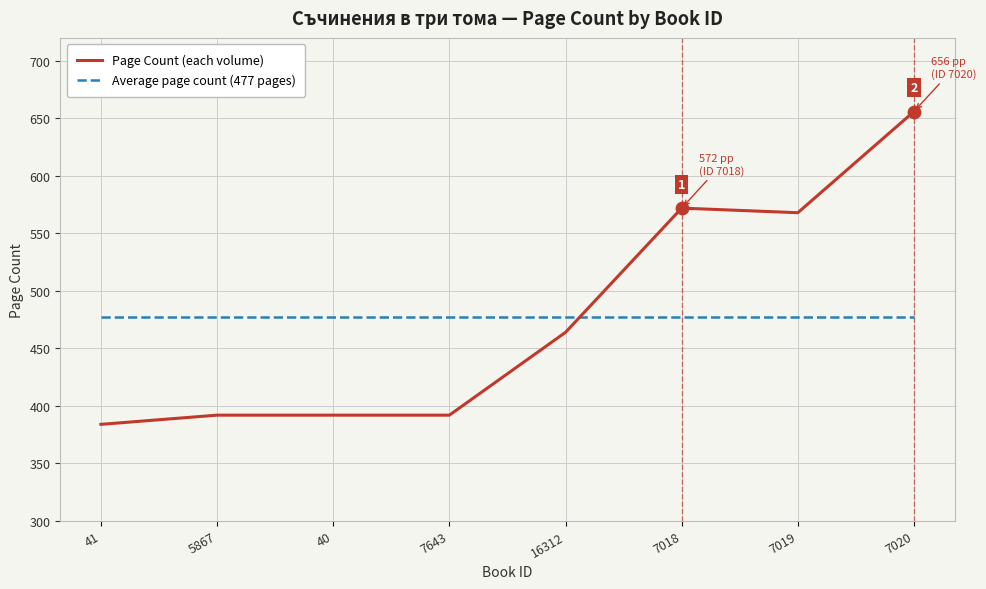

Which series has the widest spread of values?

Page Count (each volume)